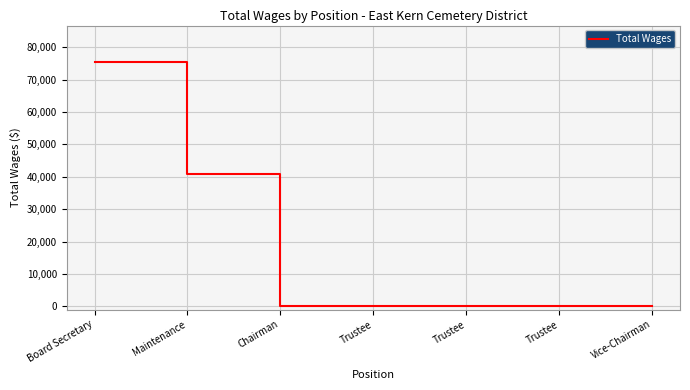

Is this an area chart (filled region under the line)?

No